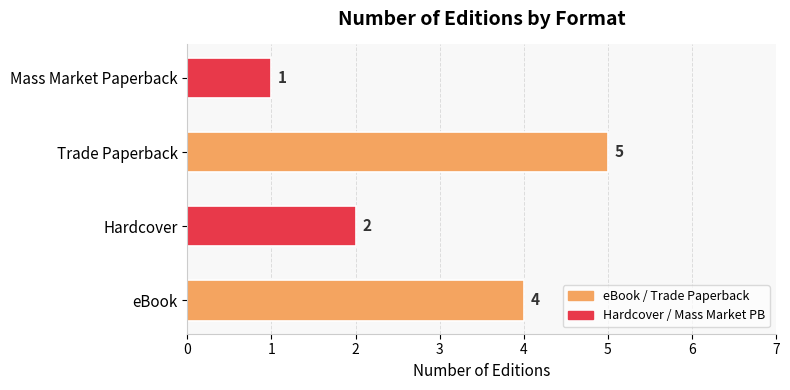

Does the chart contain stacked bars?

No